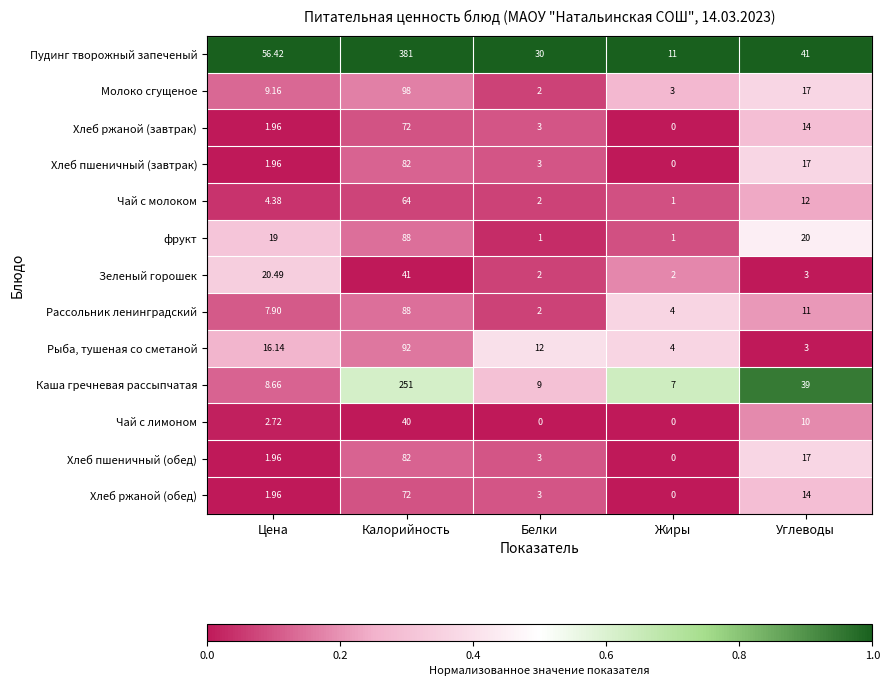

Between Цена and Жиры, which series saw the biggest shift?

Пудинг творожный запеченый